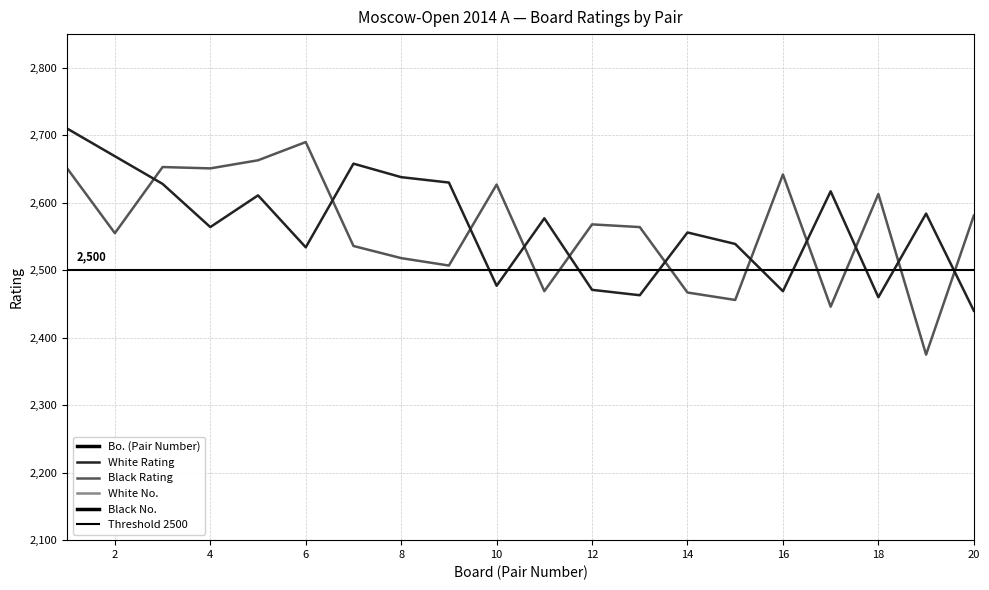

What is the value of the Black No. point at the 6th from the left?

2